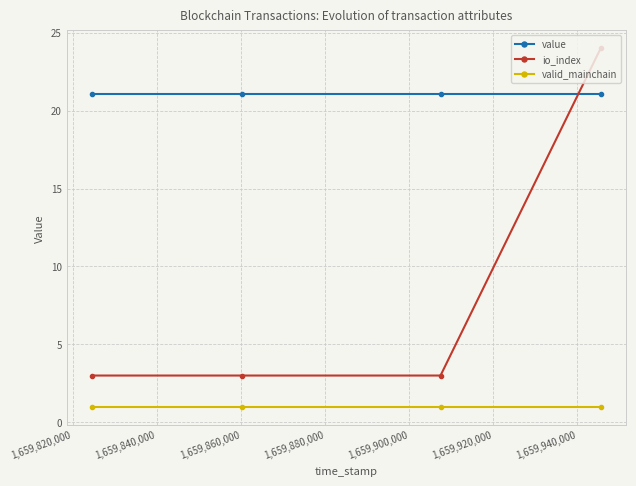

What is the lowest value of the value series?

21.1